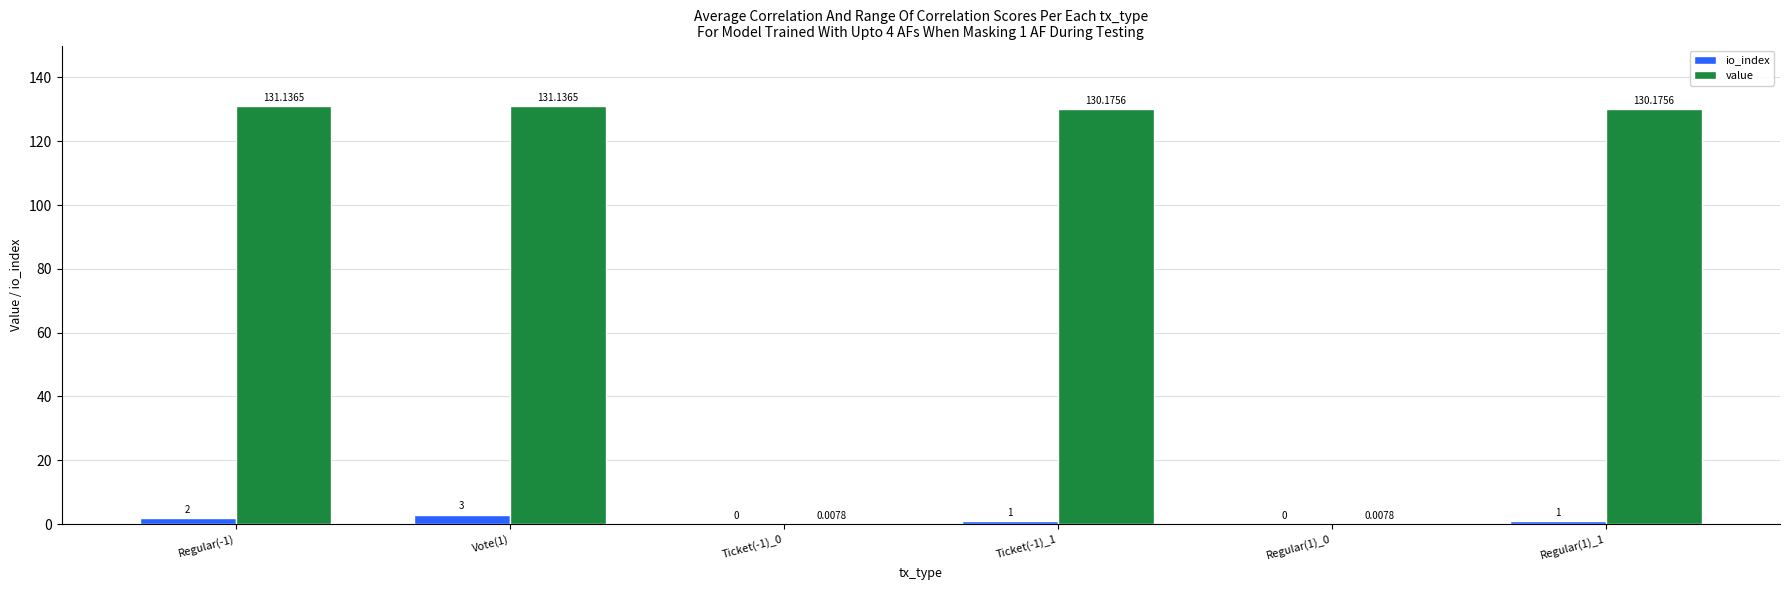

How many values in the value series exceed 130?

4